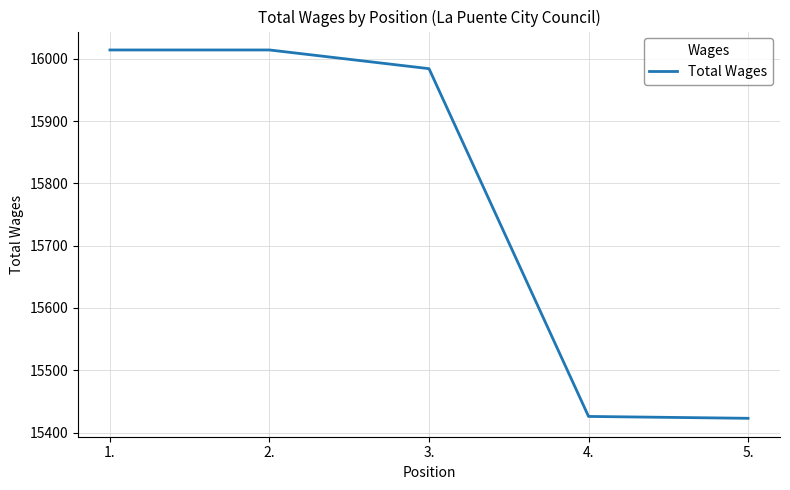

Is it true that the value at 4. is 15426?

True